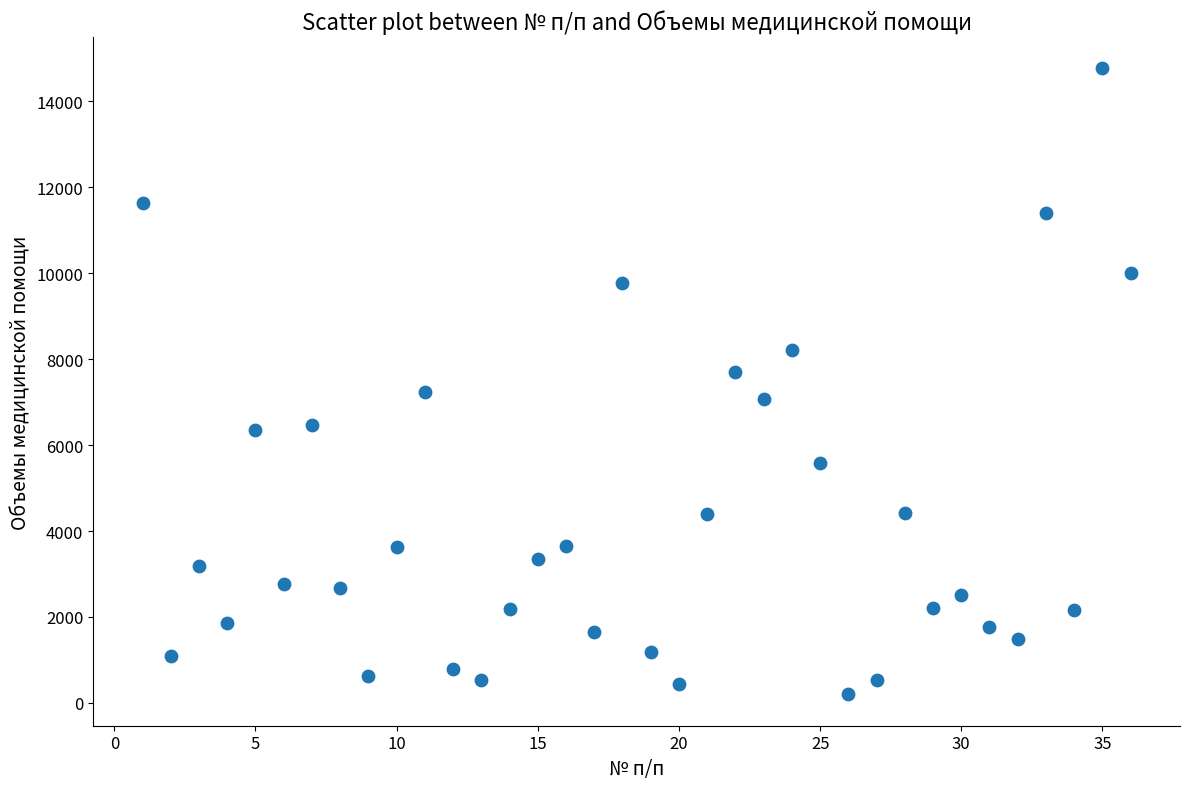

What is the range of Y values (max minus min)?

14567